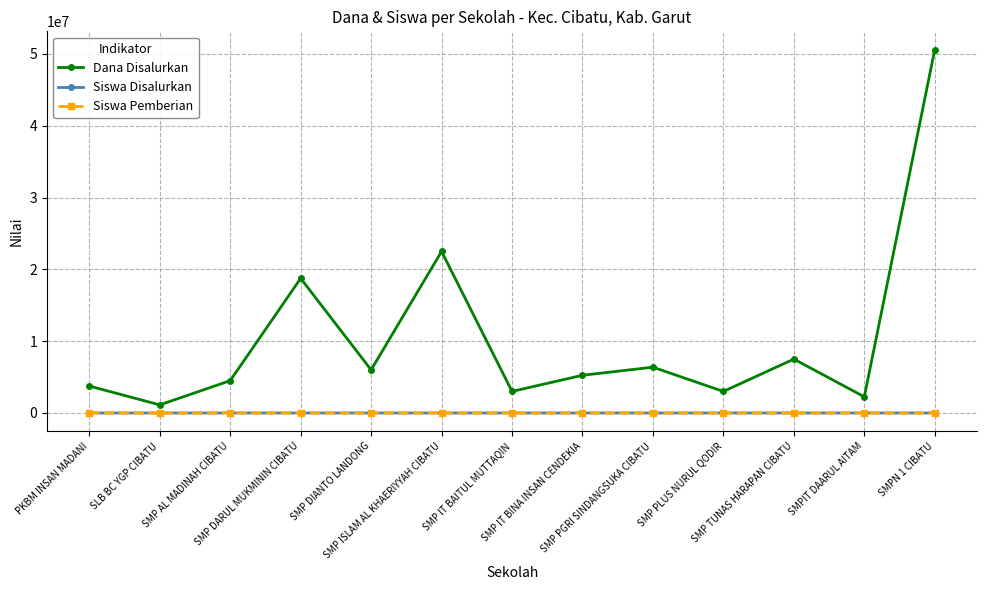

Is this an area chart (filled region under the line)?

No